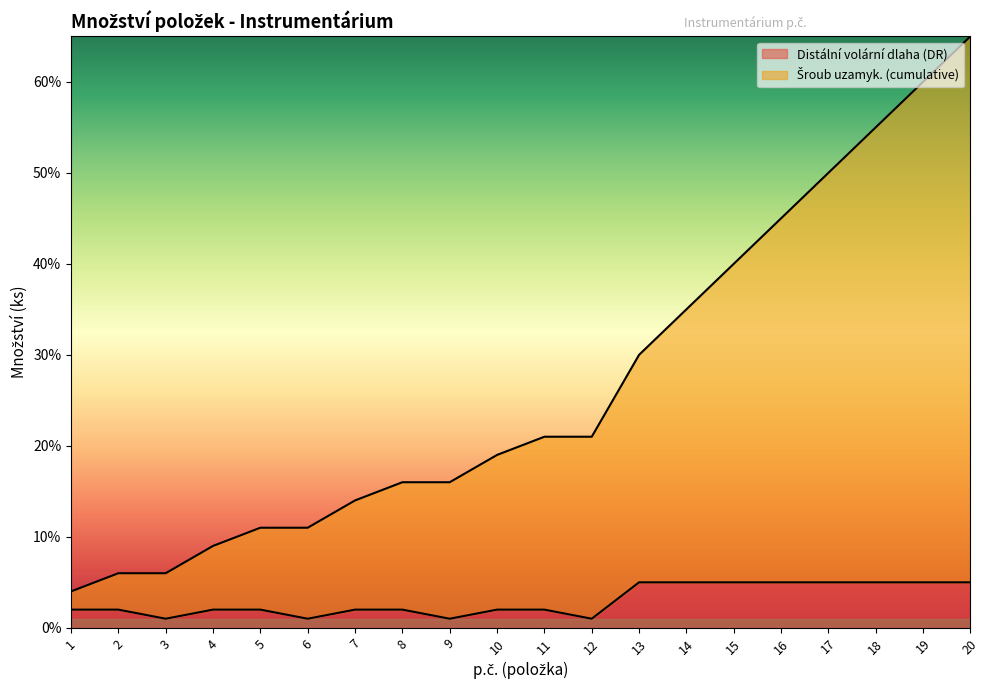

True or false: Šroub uzamyk. (cumulative) has more than 2 interior local peaks.

False